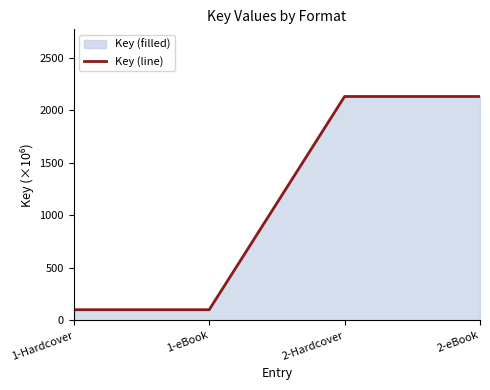

How many lines are shown in the chart?

1